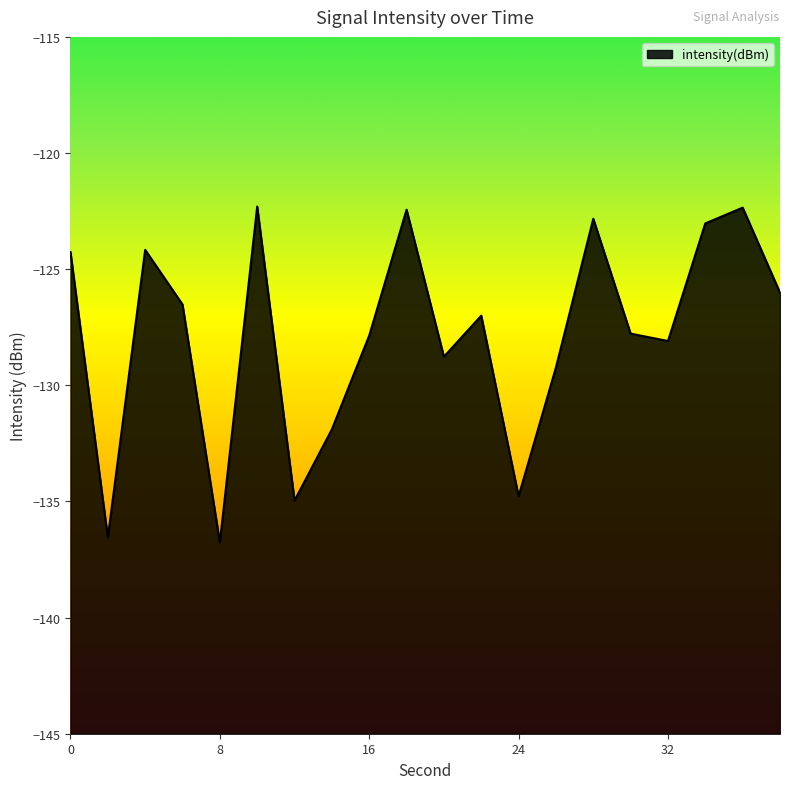

What is the minimum value shown in the chart?

-136.8